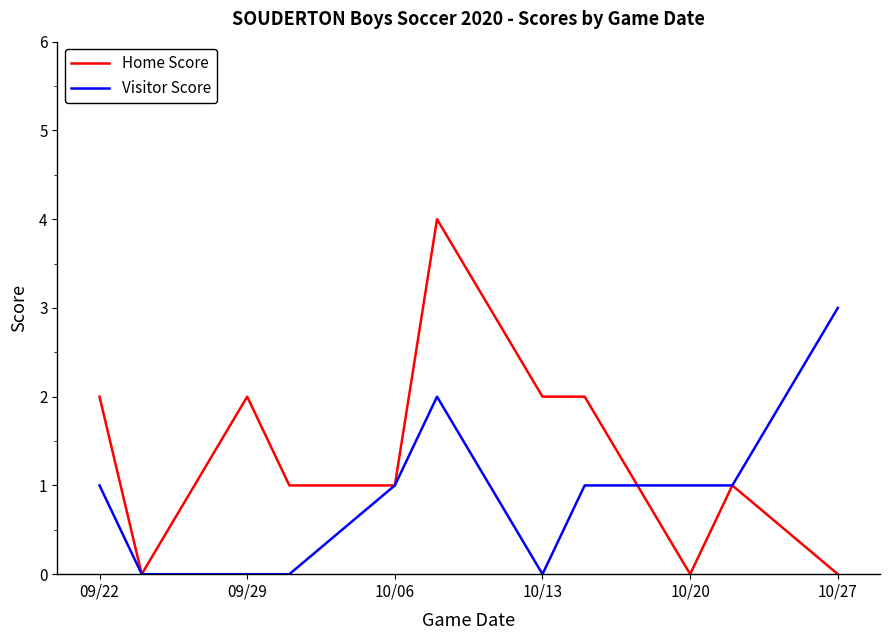

How many lines are shown in the chart?

2